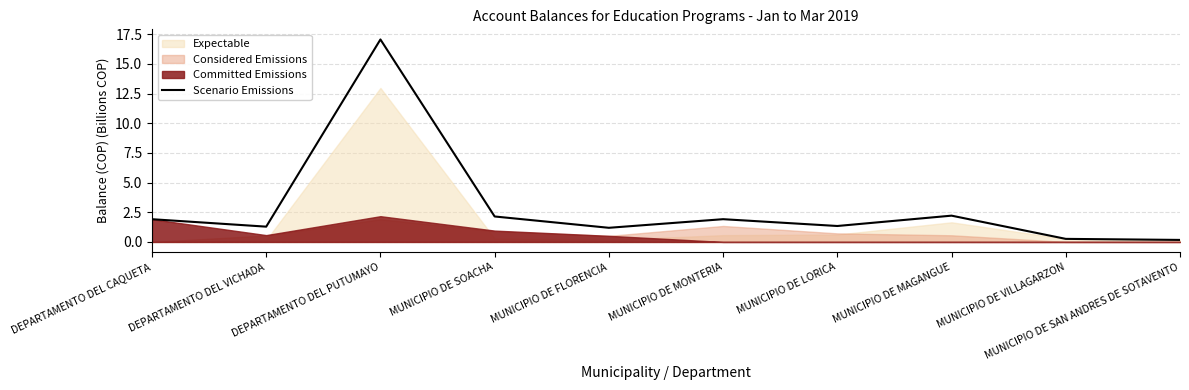

What is the value of the 7th point from the left?

1.3